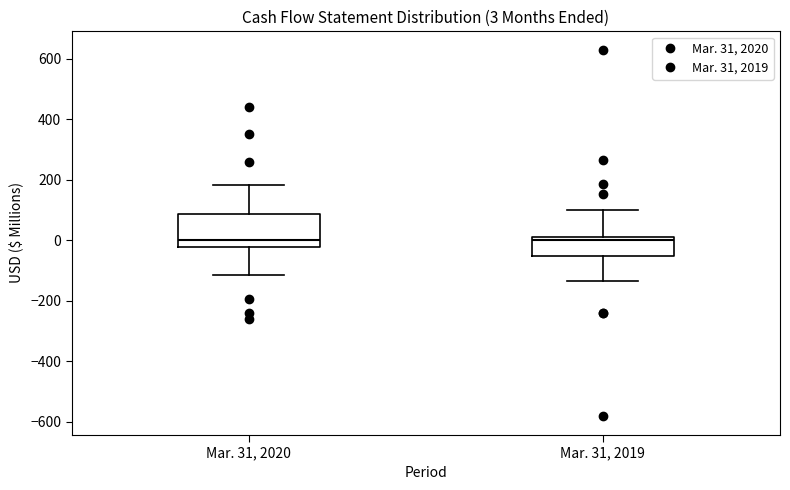

Which box is the tallest, from its lower edge to its upper edge?

Mar. 31, 2020